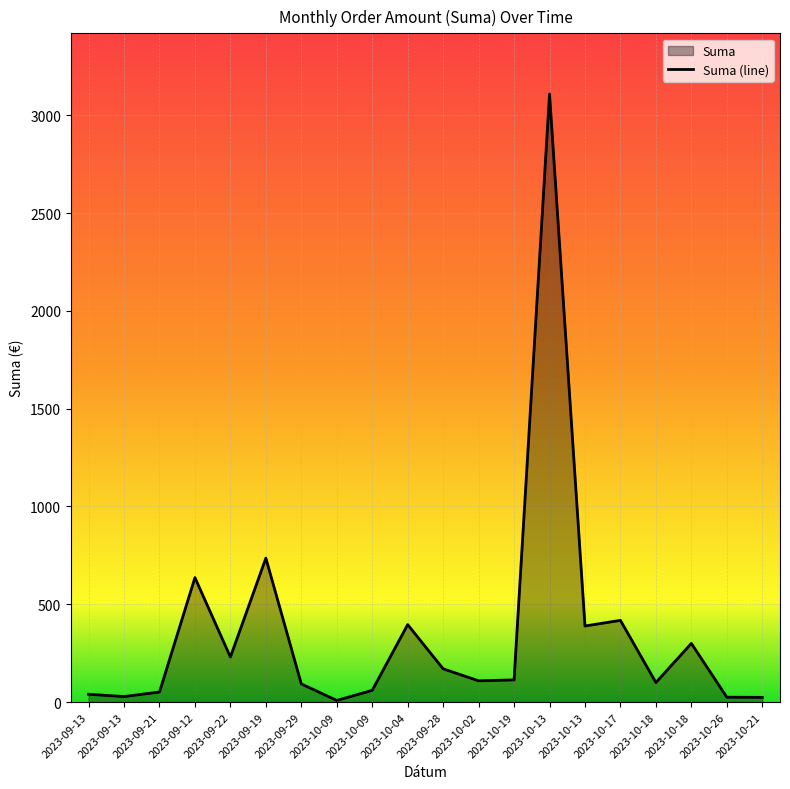

Is it true that the value at 2023-09-13 is 40.0?

True